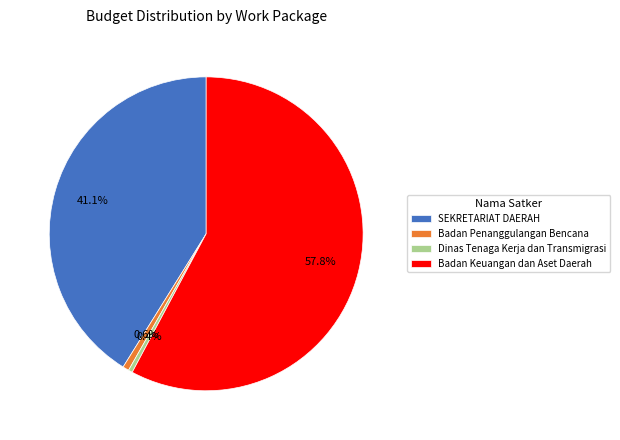

Is the sum of Dinas Tenaga Kerja dan Transmigrasi and SEKRETARIAT DAERAH greater than half?

No